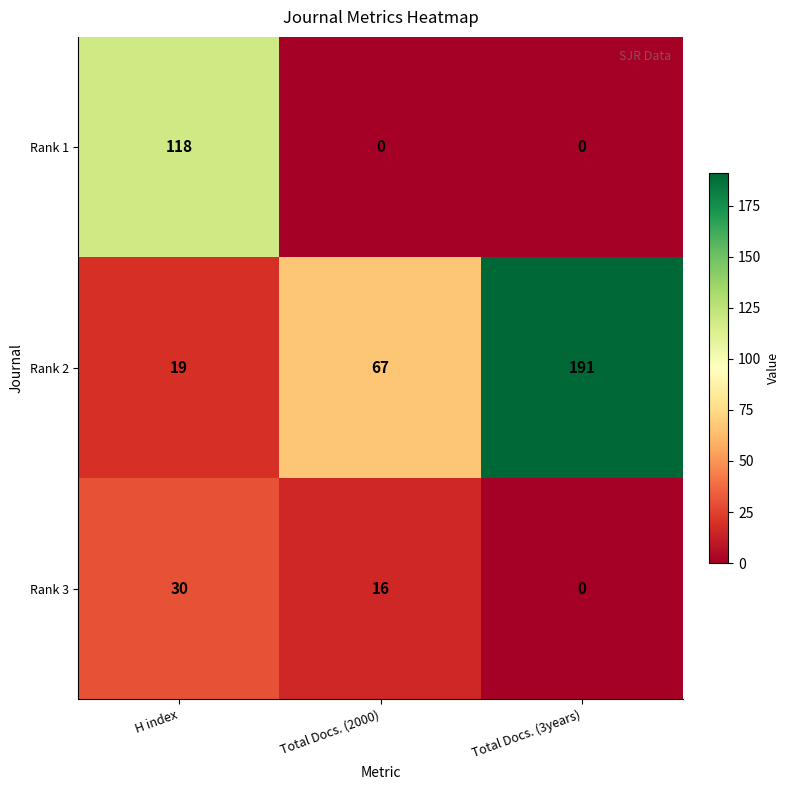

Reading right to left, transcribe all the data shown in this chart.

Rank 1: 0	0	118
Rank 2: 191	67	19
Rank 3: 0	16	30